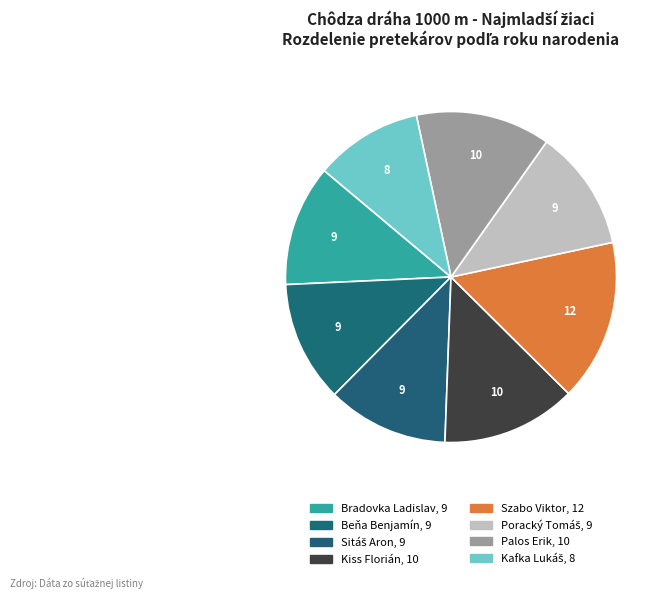

What is the largest slice in the pie chart?

Szabo Viktor